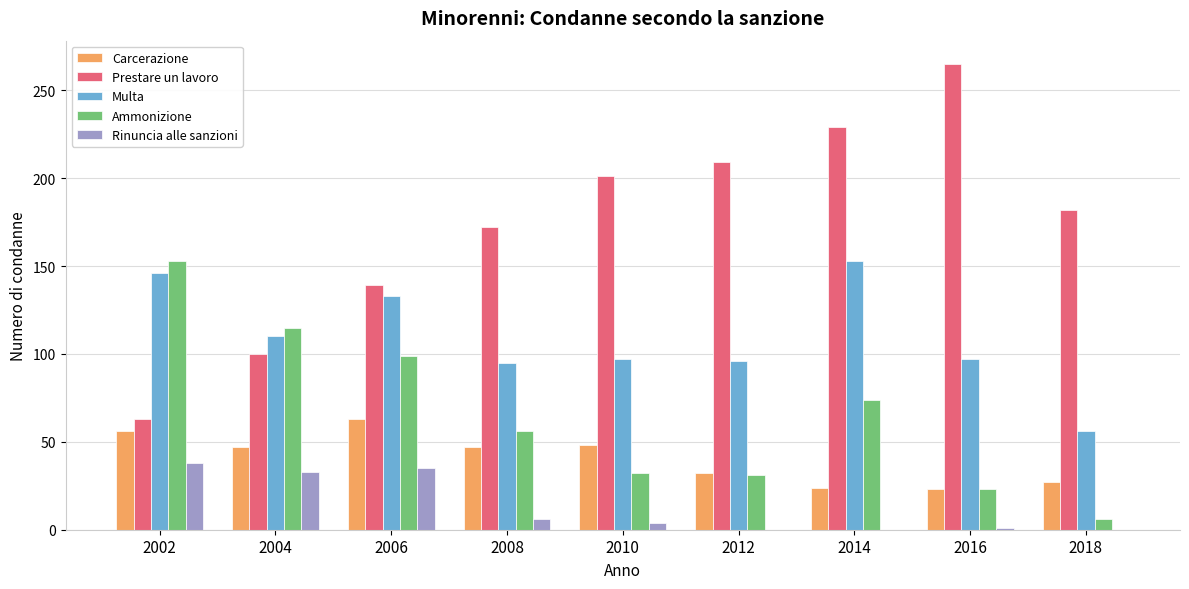

The value of Carcerazione at 2002 is 56. True or false?

True